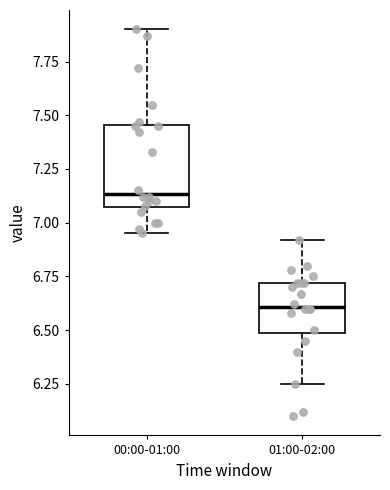

Reading left to right, transcribe this box plot: for each box, give where its median line is, the range the box spans, and where its two whiskers end, as read against the y-axis. The values are not printed on the chart, so give them approximately, as read against the axis.

00:00-01:00: median 7.15, box 7.05 to 7.45, whiskers 6.95 to 7.90
01:00-02:00: median 6.60, box 6.50 to 6.70, whiskers 6.25 to 6.90